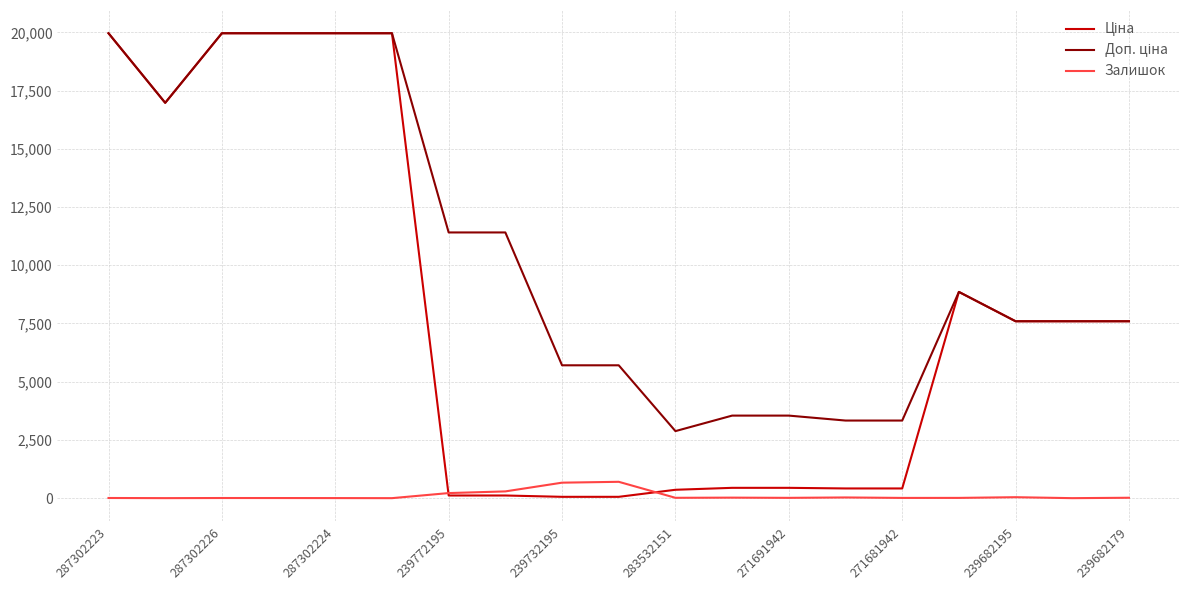

The Залишок series shows 3.0 at 287302224. True or false?

True